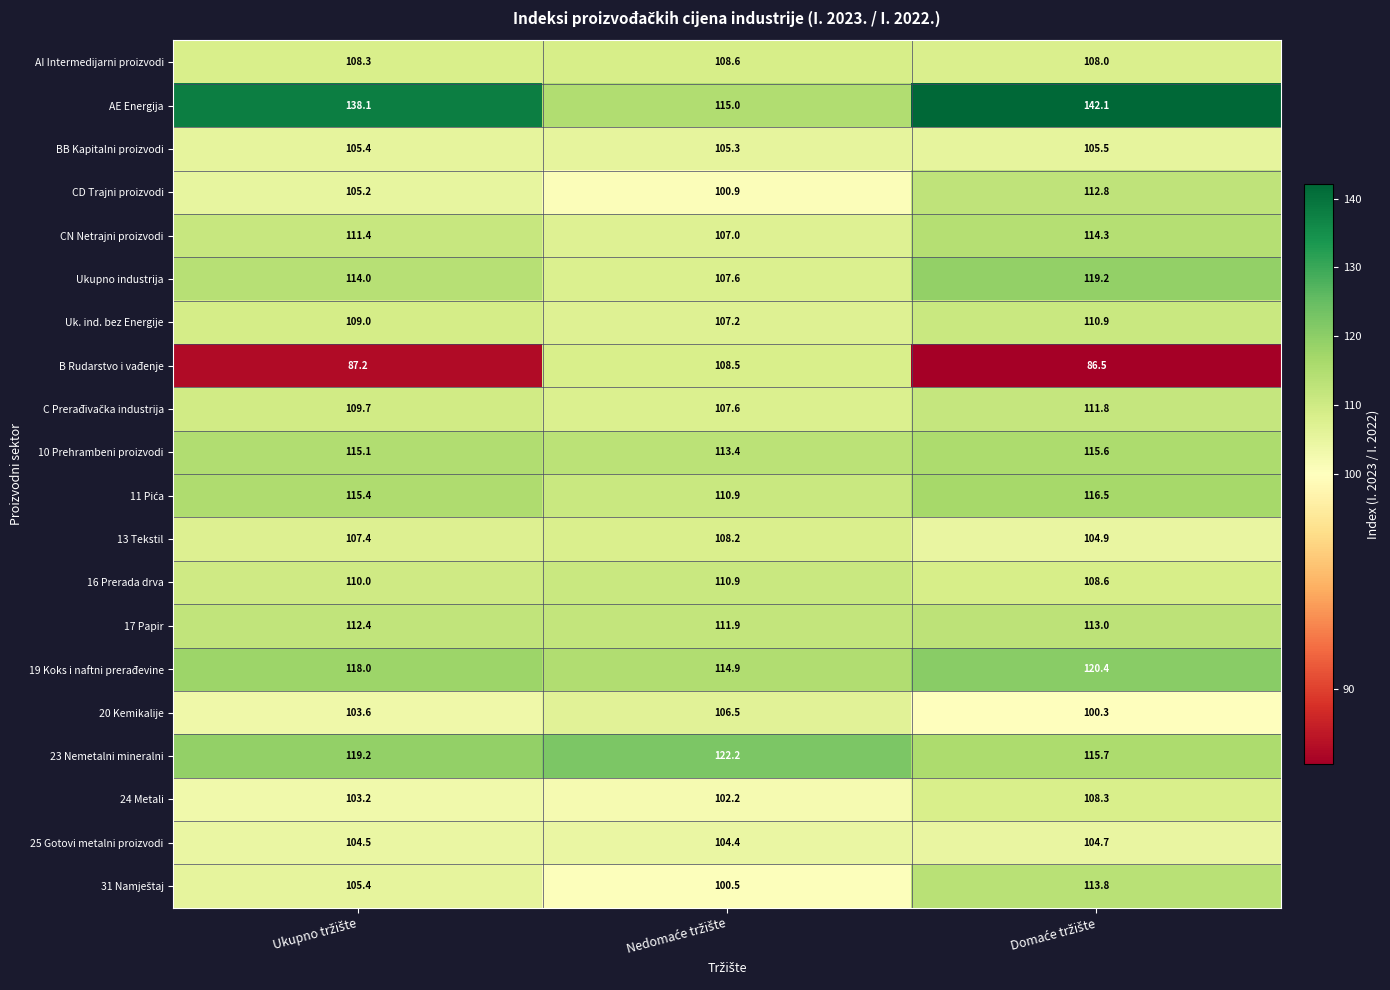

Which series has the widest spread of values?

AE Energija